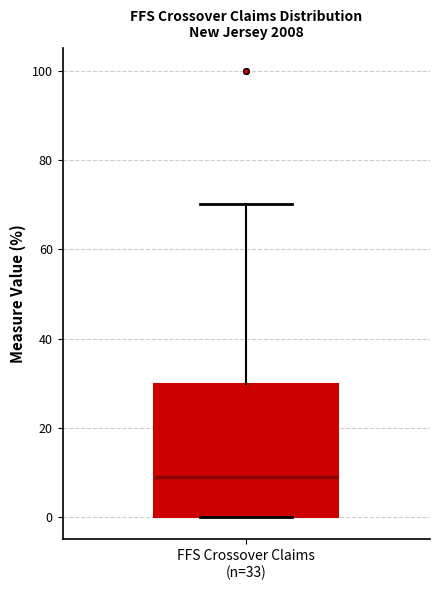

Where is the lower edge of the box for FFS Crossover Claims (n=33) on the y-axis? The values are not printed on the chart, so give them approximately, as read against the axis.

0